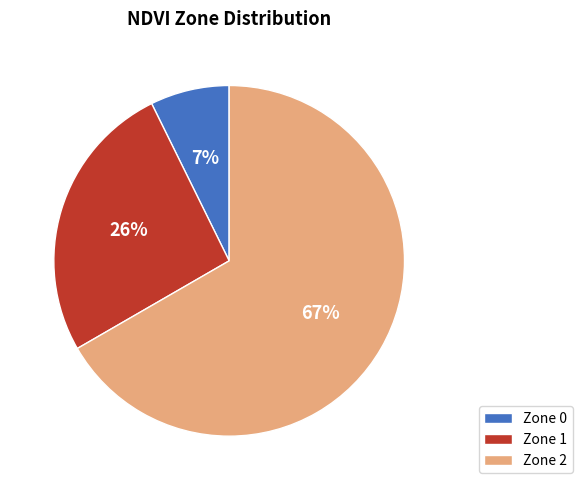

To the nearest percent, what is the average slice percentage?

33%